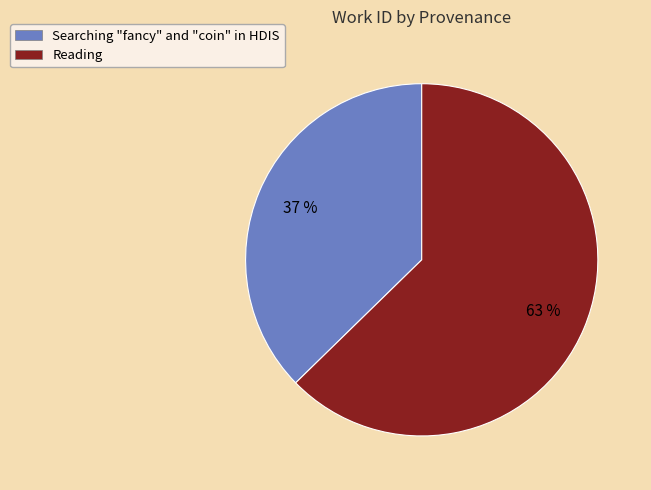

Is there any slice that represents more than half of the pie?

Yes